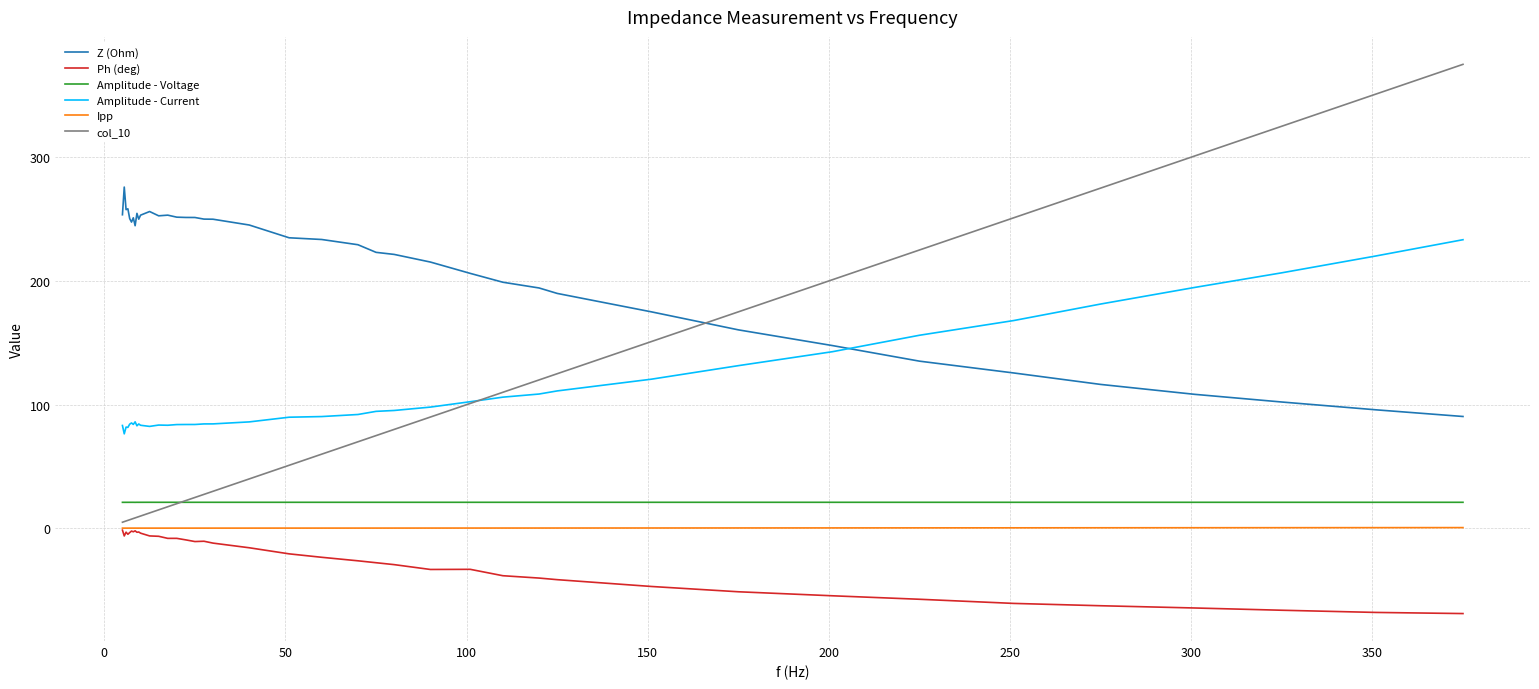

Which series has the widest spread of values?

col_10